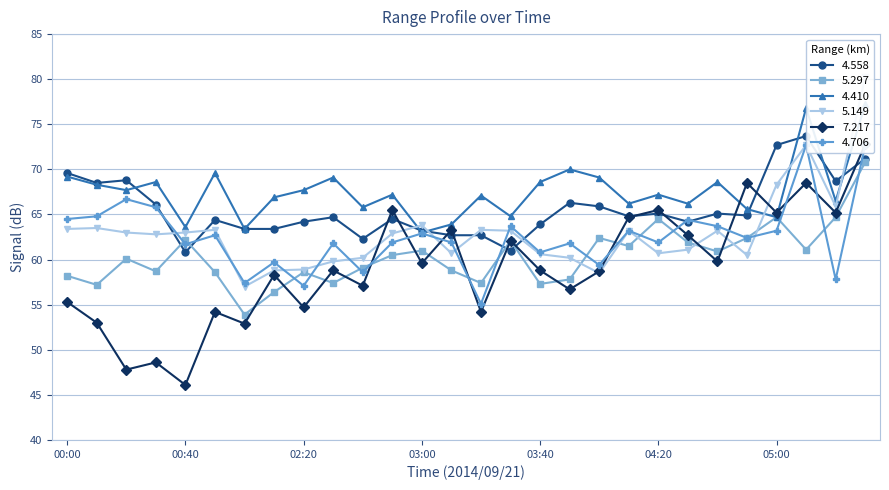

What is the greatest value displayed?

80.2